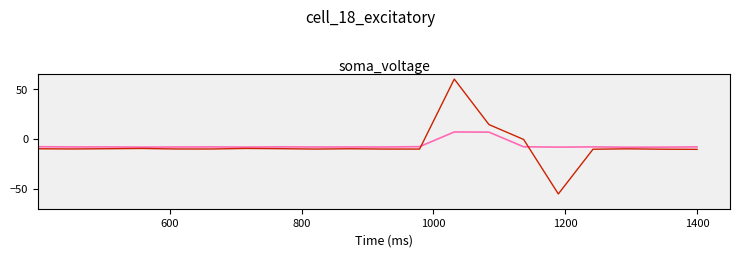

What is the maximum value shown in the chart?

60.1